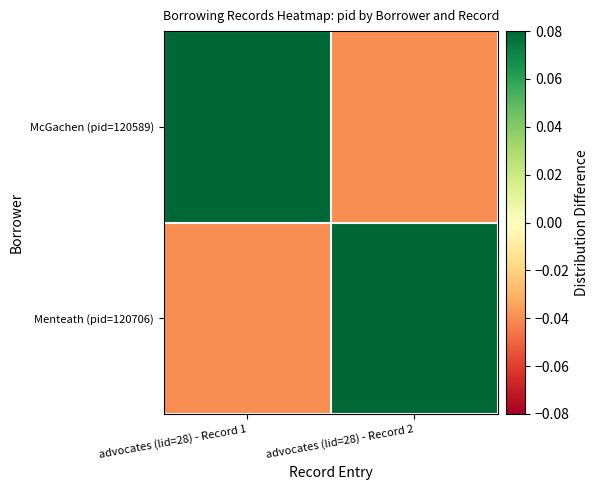

Reading left to right, what are all the values shown in this chart?

McGachen (pid=120589): advocates (lid=28) - Record 1=0.1	advocates (lid=28) - Record 2=-0.0
Menteath (pid=120706): advocates (lid=28) - Record 1=-0.0	advocates (lid=28) - Record 2=0.1